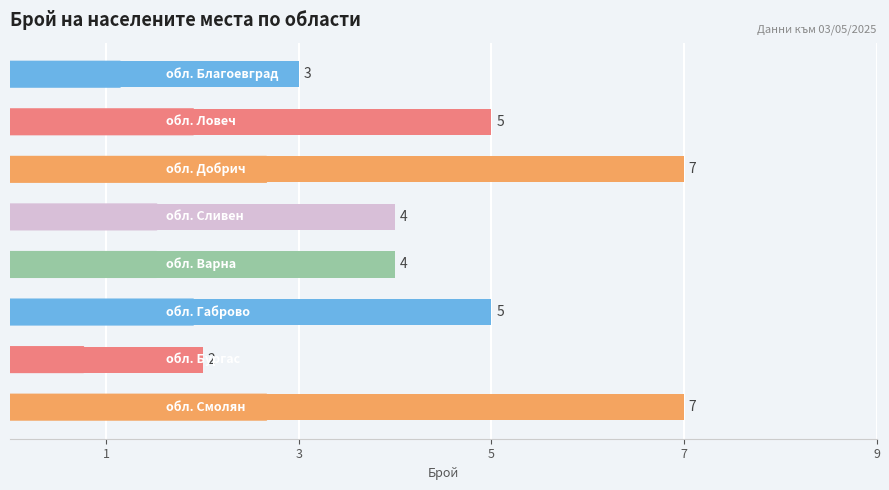

What is the sum of all values?

37